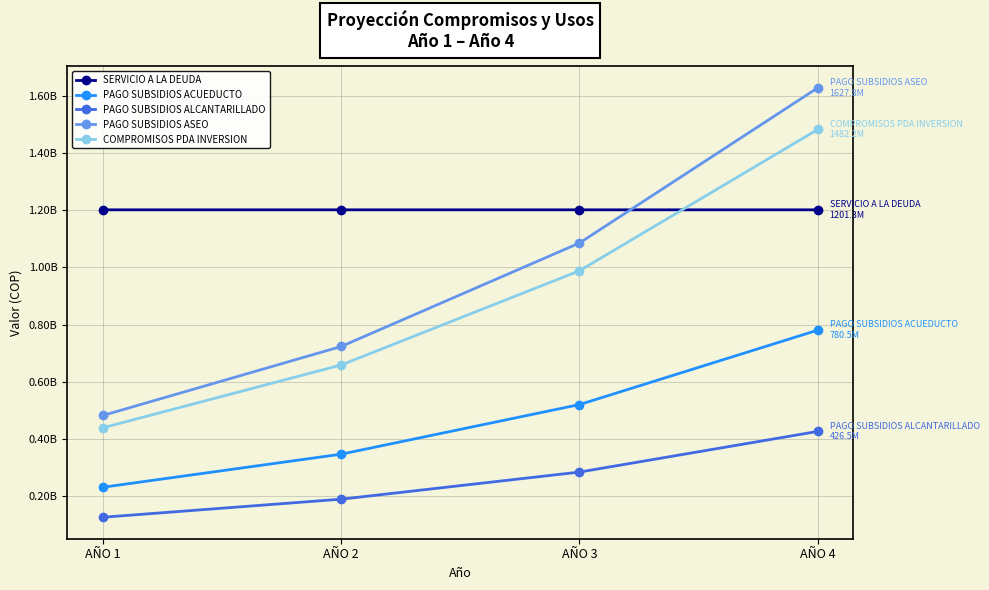

True or false: SERVICIO A LA DEUDA has more than 2 points higher than both neighbors.

False